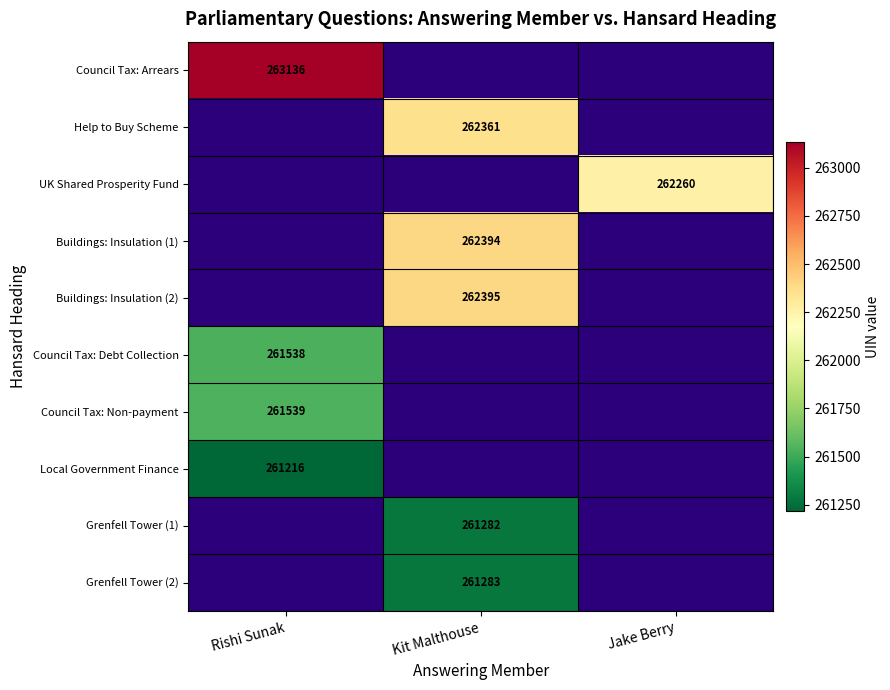

Is it true that Council Tax: Non-payment equals 261539 at Rishi Sunak?

True